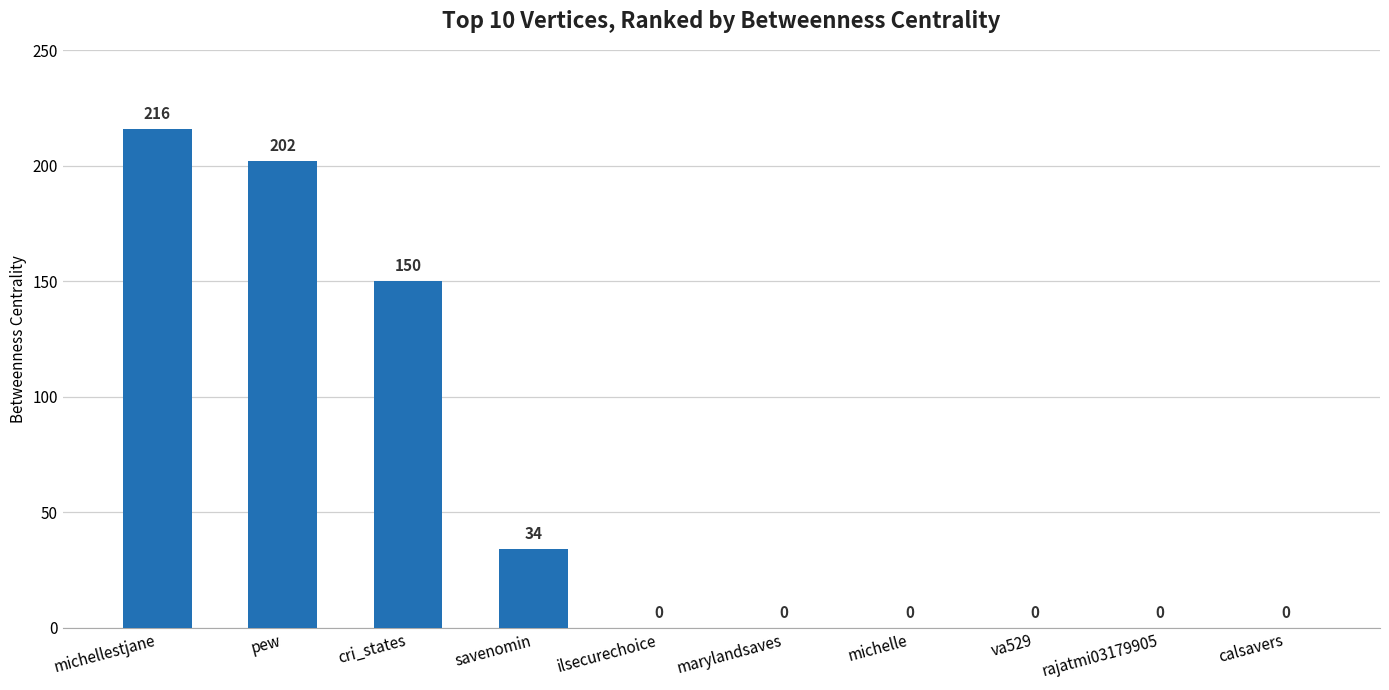

Where is the data nearest to the value 108?

cri_states